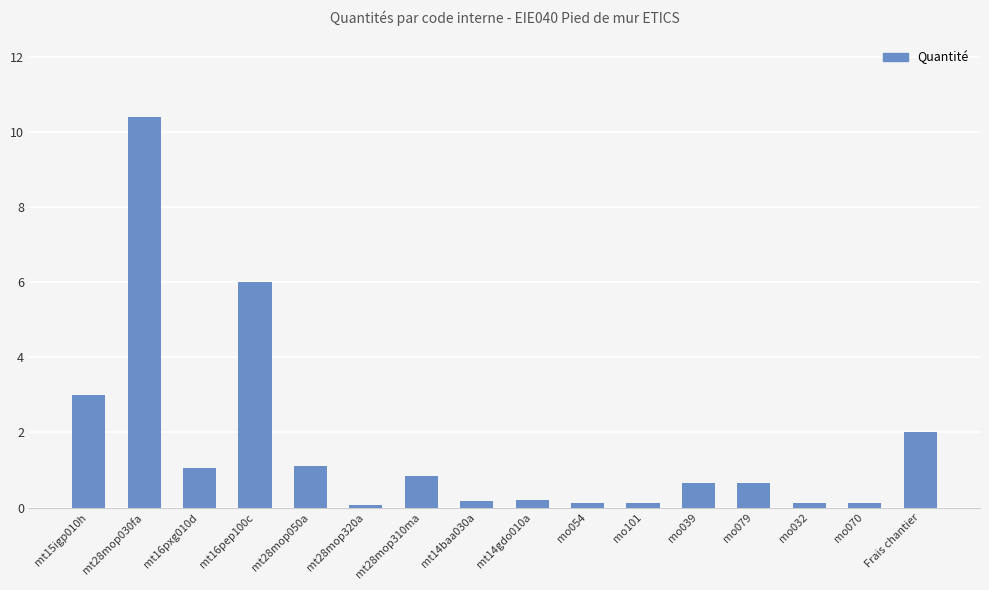

Reading left to right, list all the values displayed in this chart.

3.0	10.4	1.1	6.0	1.1	0.1	0.8	0.2	0.2	0.1	0.1	0.7	0.7	0.1	0.1	2.0